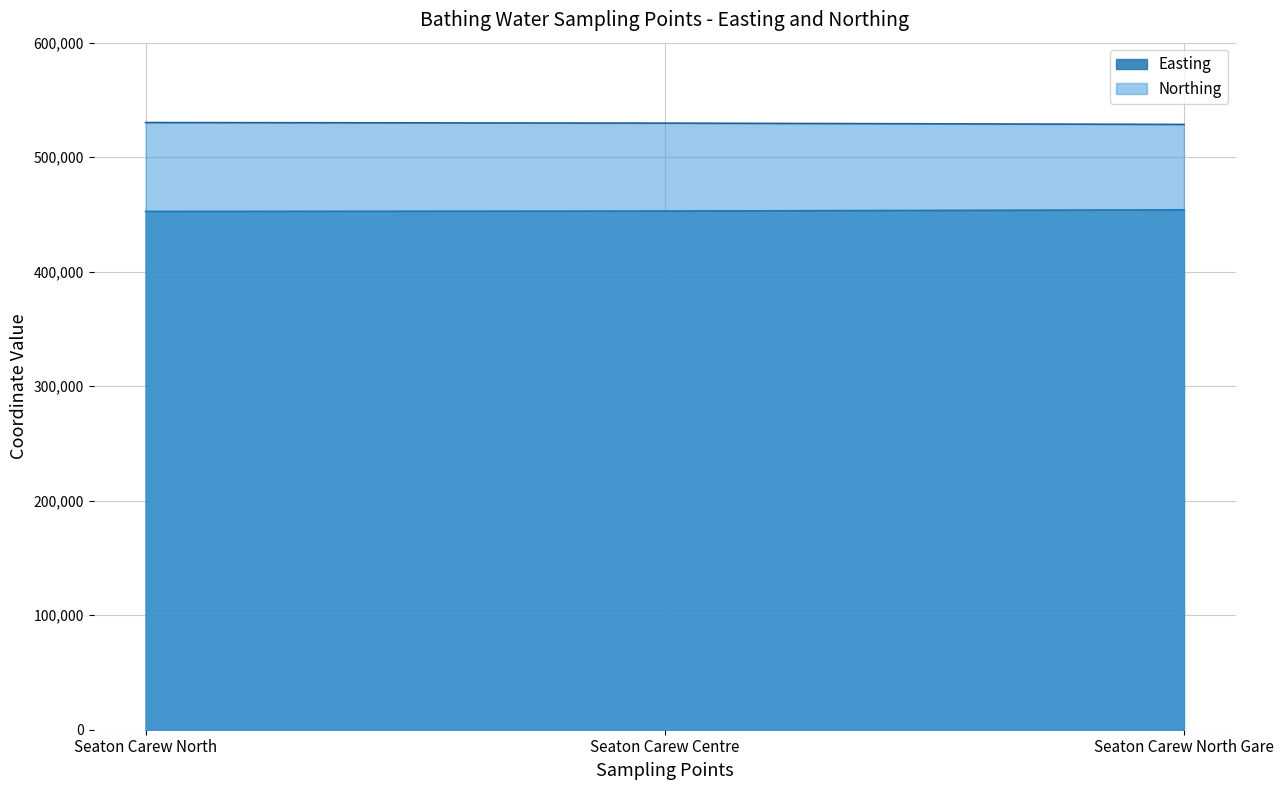

Which series changed the most between Seaton Carew North and Seaton Carew Centre?

Northing